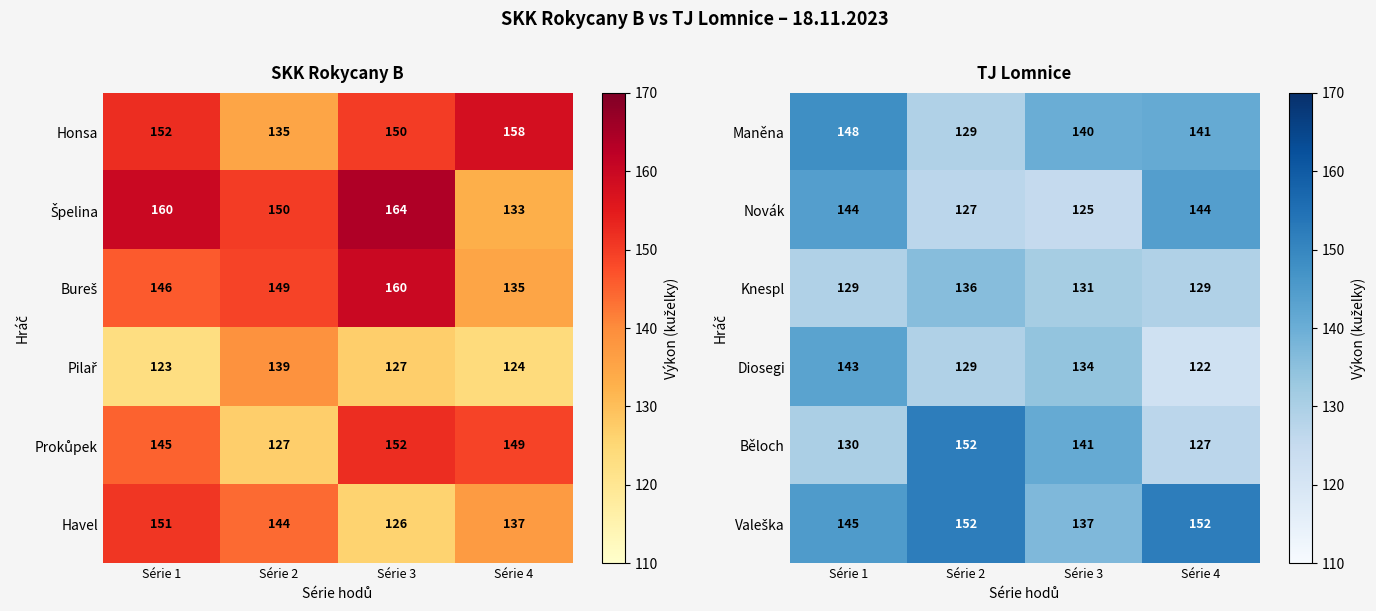

What is the sum of the Novák values at Série 3 and Série 1?

269